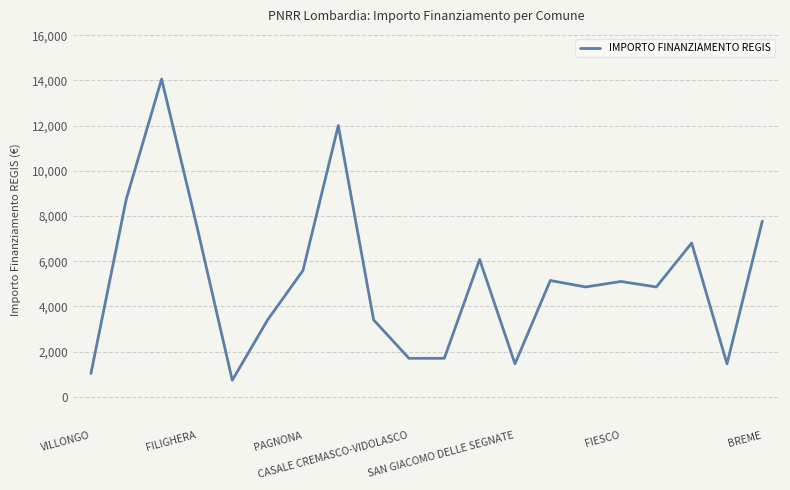

What is the maximum value shown in the chart?

14063